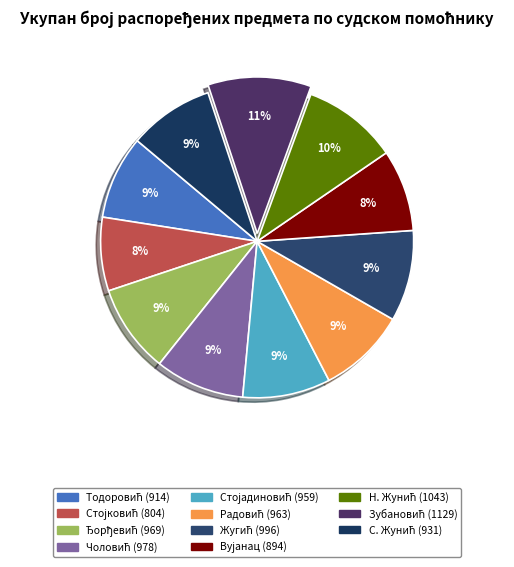

What is the smallest slice in the pie chart?

Видоје (Здравко) Стојковић